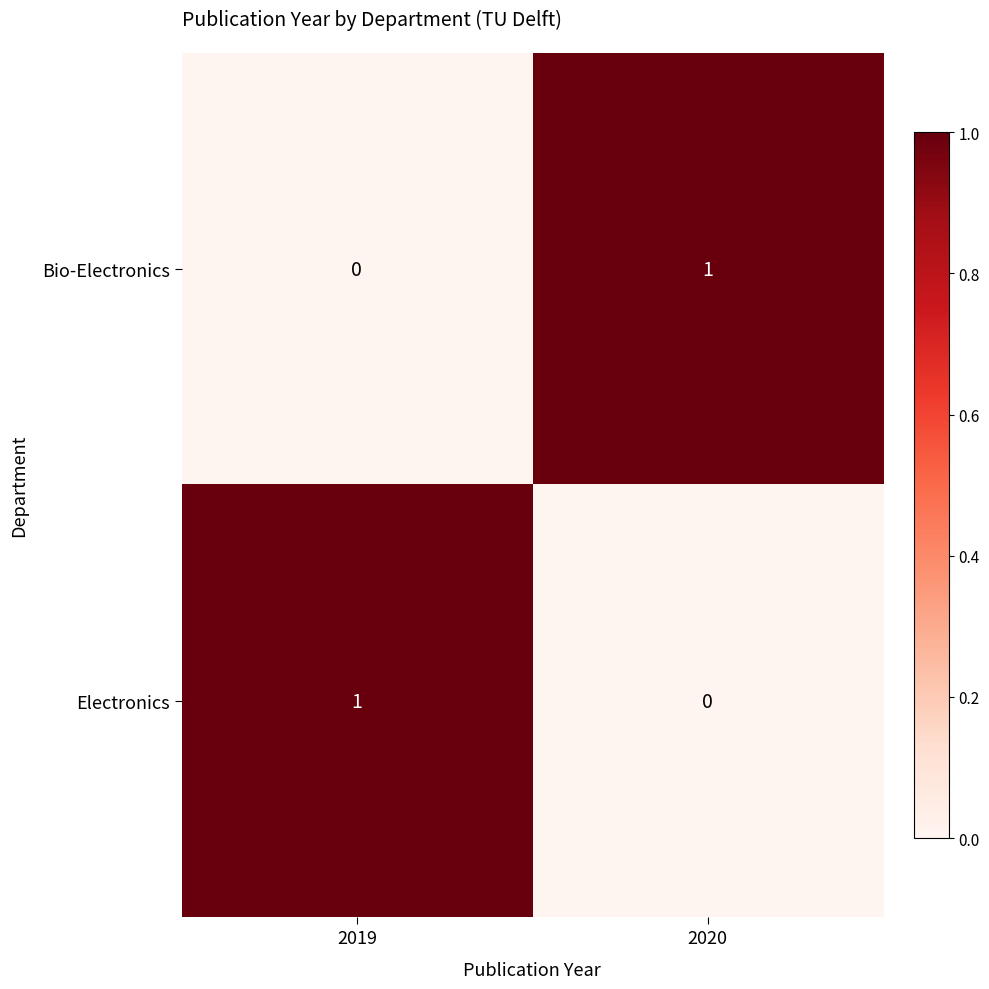

Rank the series at 2020 from lowest to highest value.

Electronics, Bio-Electronics